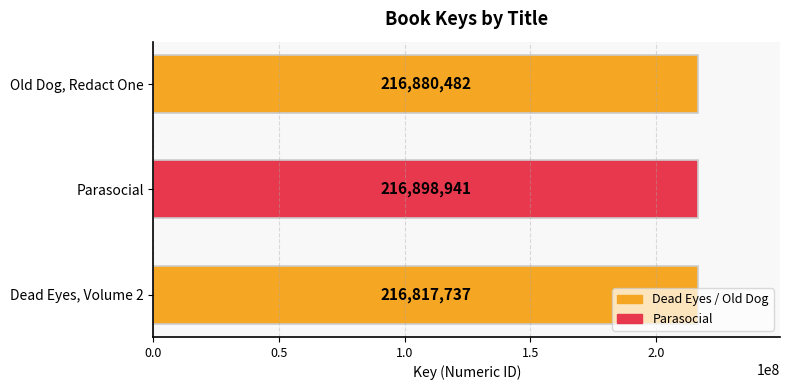

Approximately how many times larger is the value at Dead Eyes, Volume 2 compared to Old Dog, Redact One?

1.0